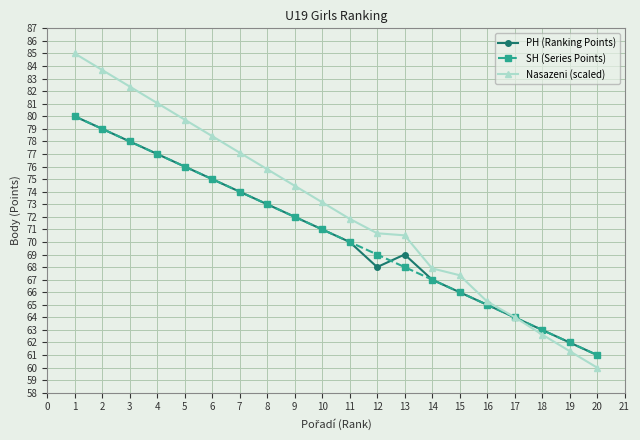

What is the difference between the highest and lowest values at 13?

2.5